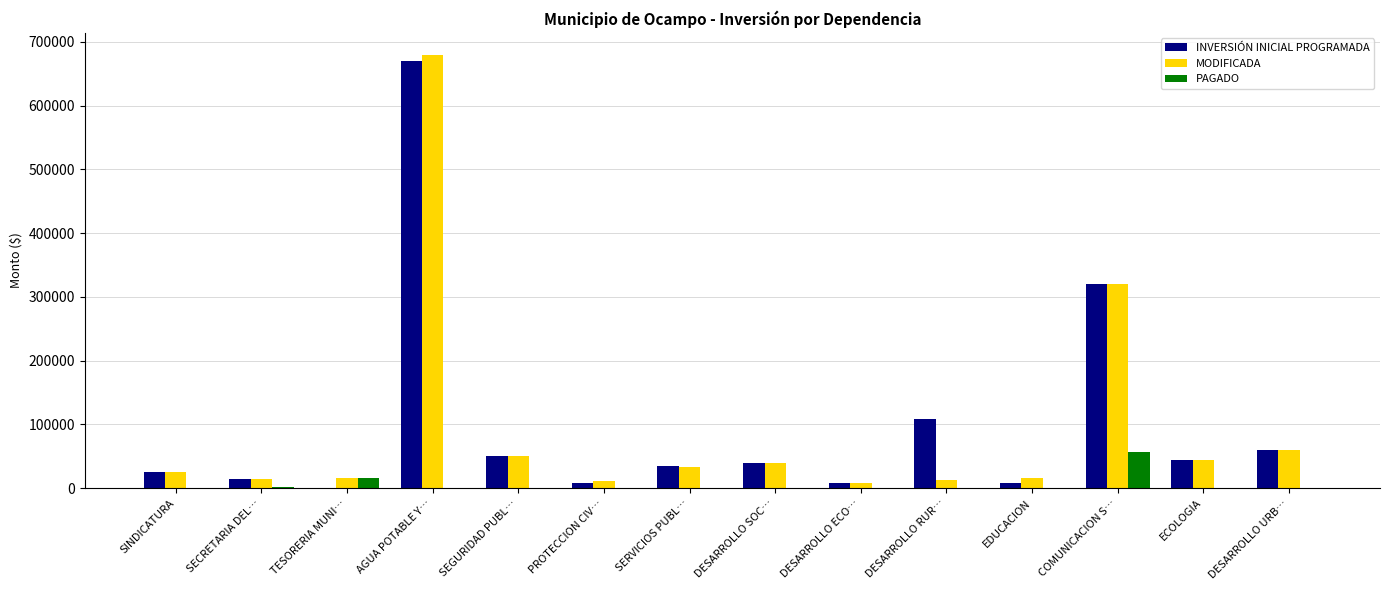

The INVERSIÓN INICIAL PROGRAMADA series shows 23106.4 at DESARROLLO URB…. True or false?

False